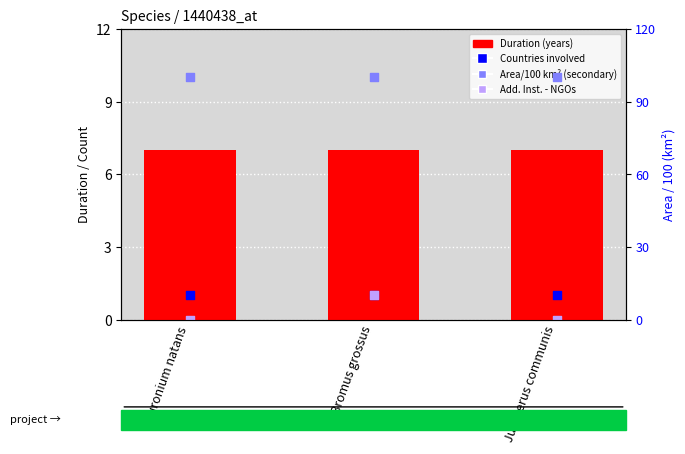

At which category is the sum across all series the highest?

Bromus grossus